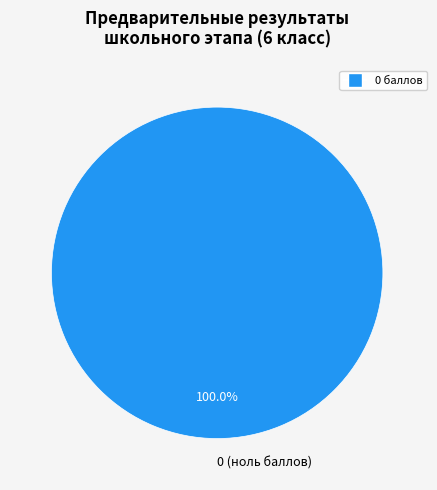

How many segments does this pie chart have?

1